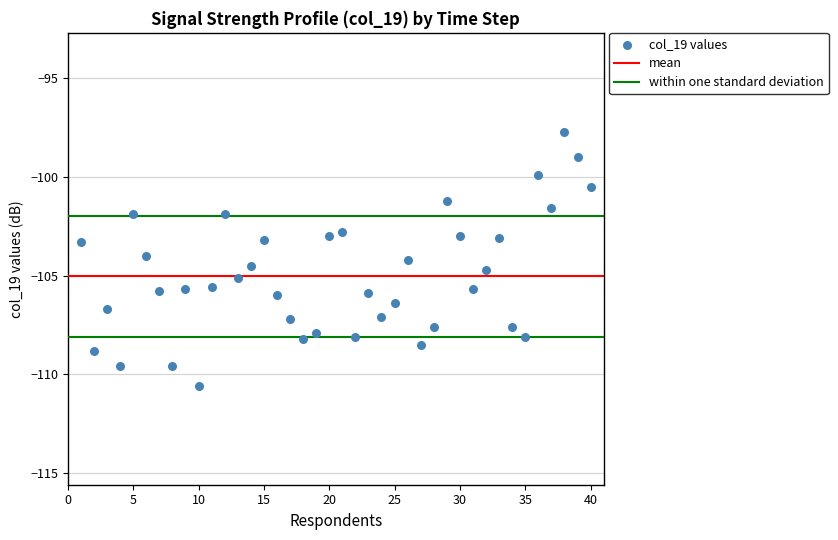

What is the range of X values (max minus min)?

39.0